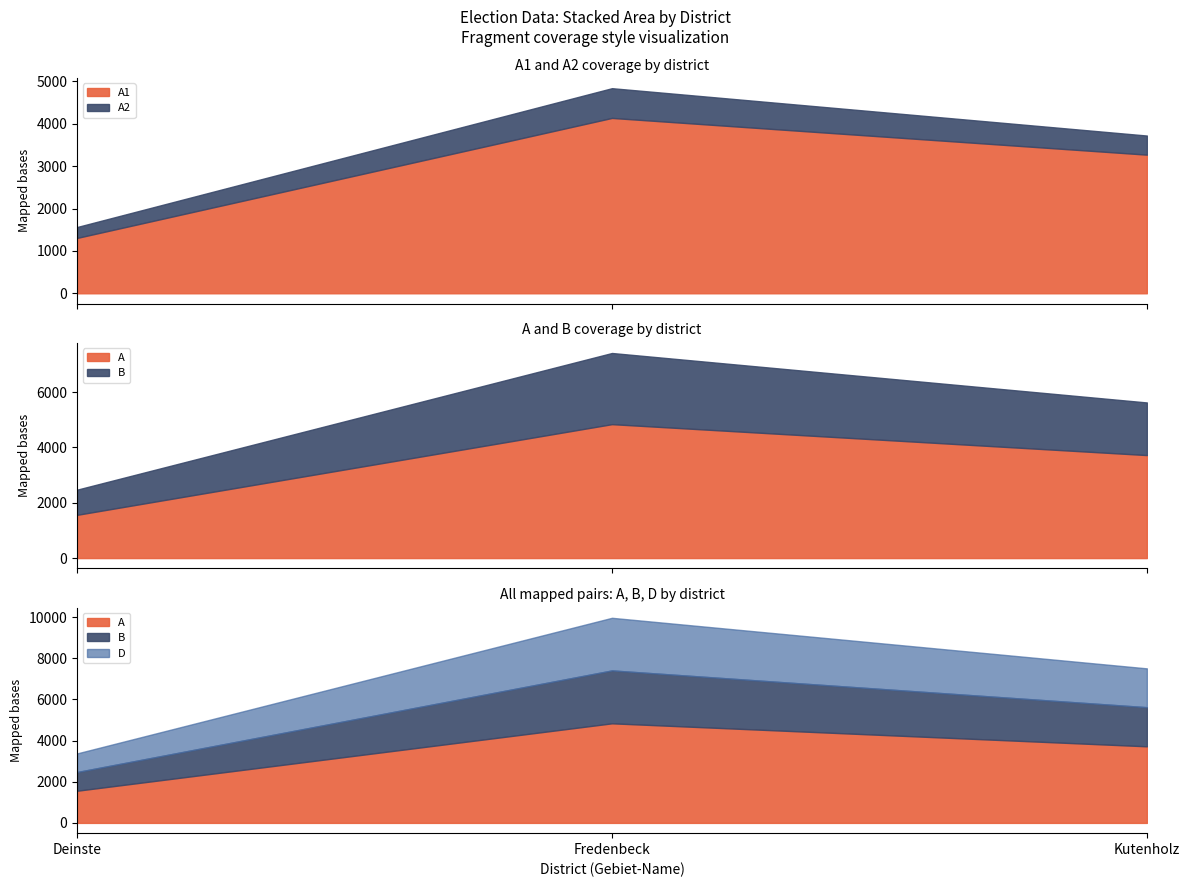

Rank the series at Fredenbeck from highest to lowest value.

A, A1, B, D, A2